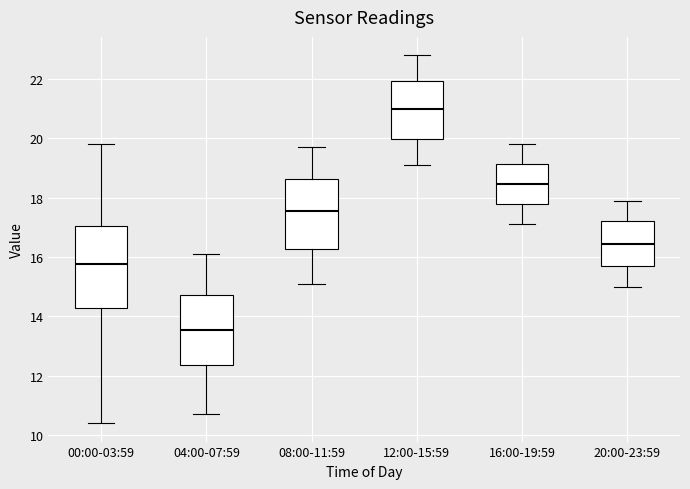

Which box is the tallest, from its lower edge to its upper edge?

00:00-03:59